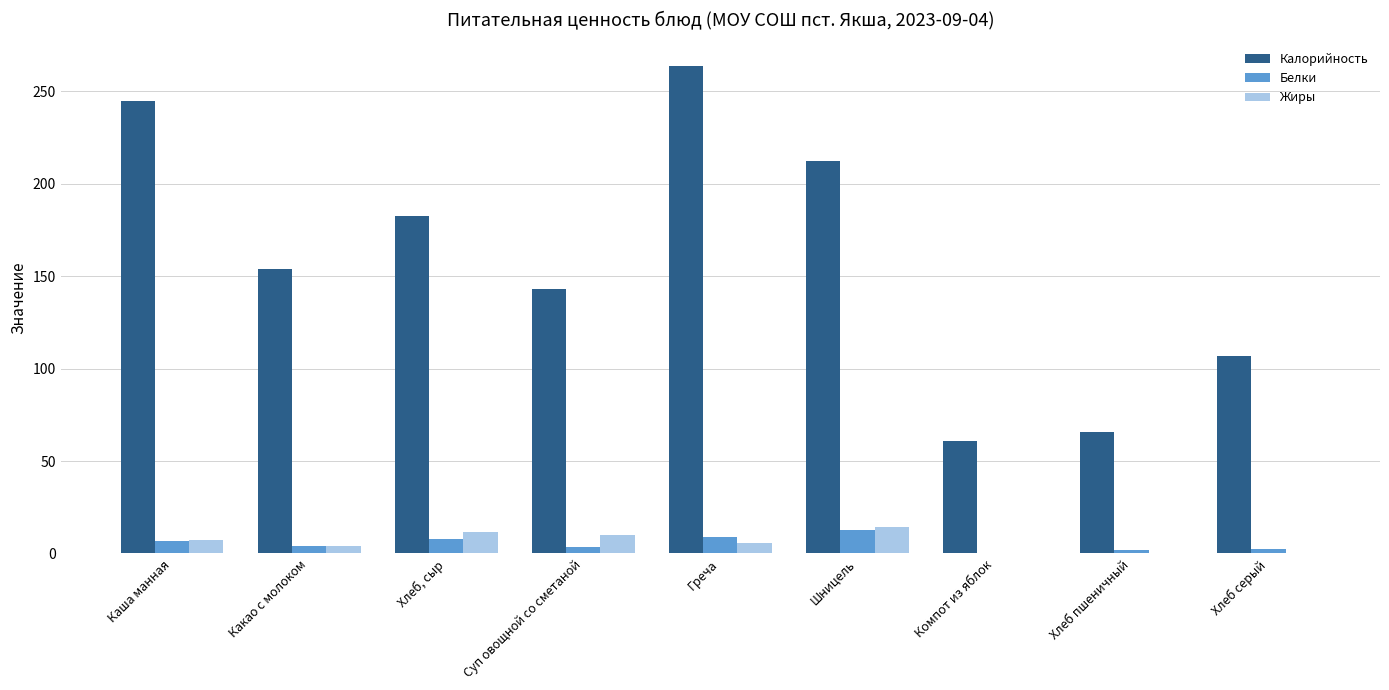

What are all the series names shown in the legend?

Калорийность, Белки, Жиры